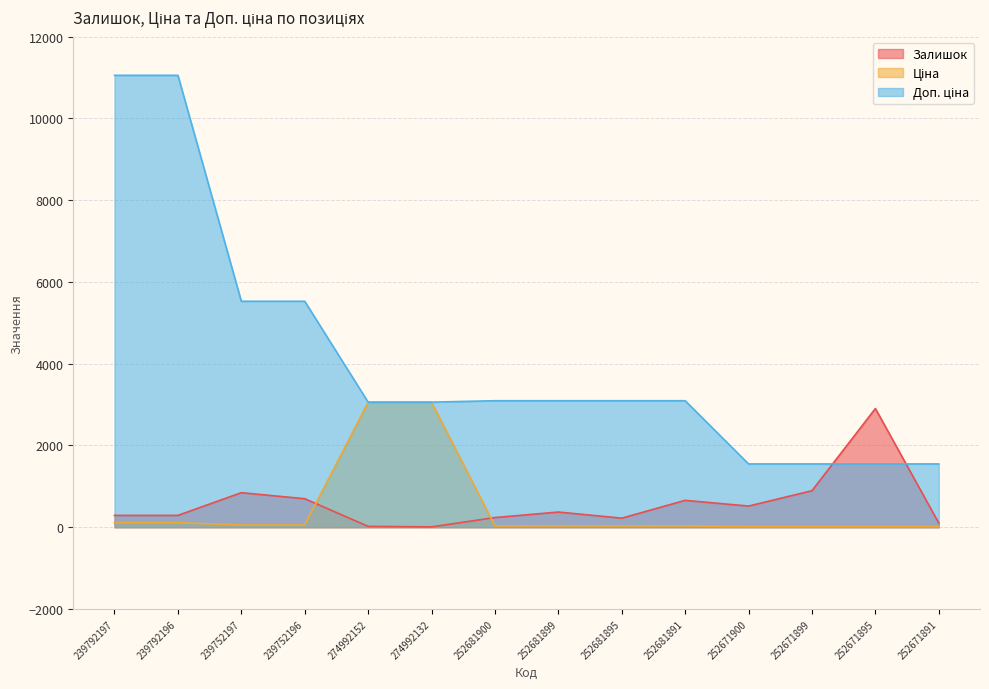

True or false: Доп. ціна and Залишок cross at least once.

True